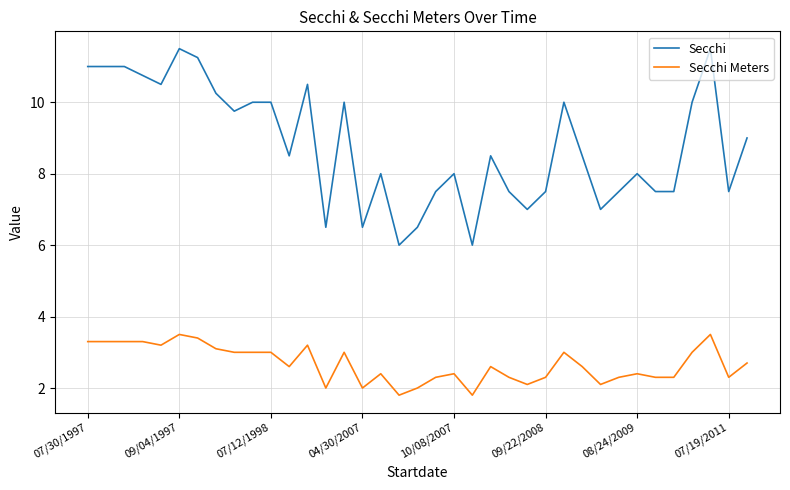

What is the maximum value for Secchi Meters?

3.5